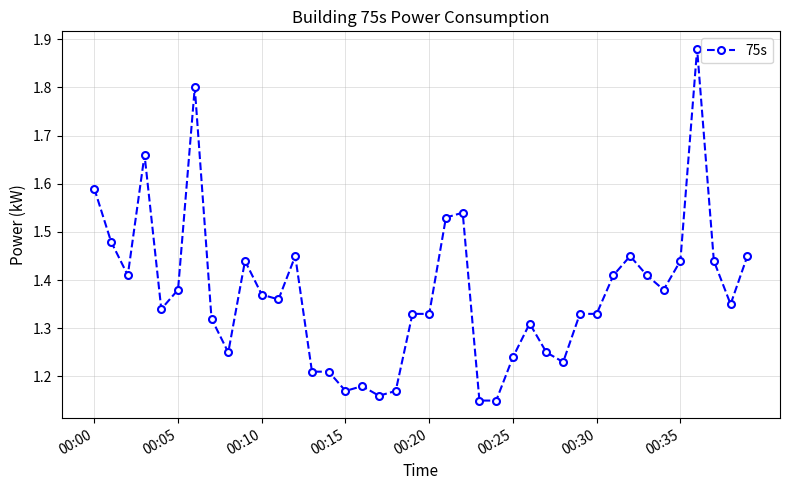

True or false: there are more than 2 points higher than both neighbors.

True